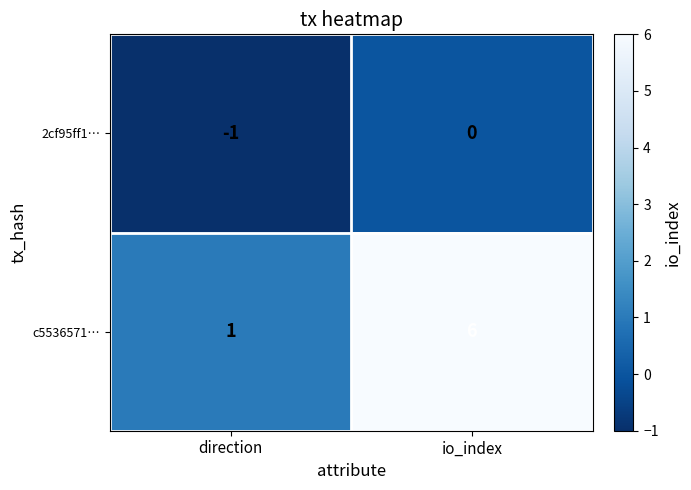

At which label does c5536571… reach its peak?

io_index